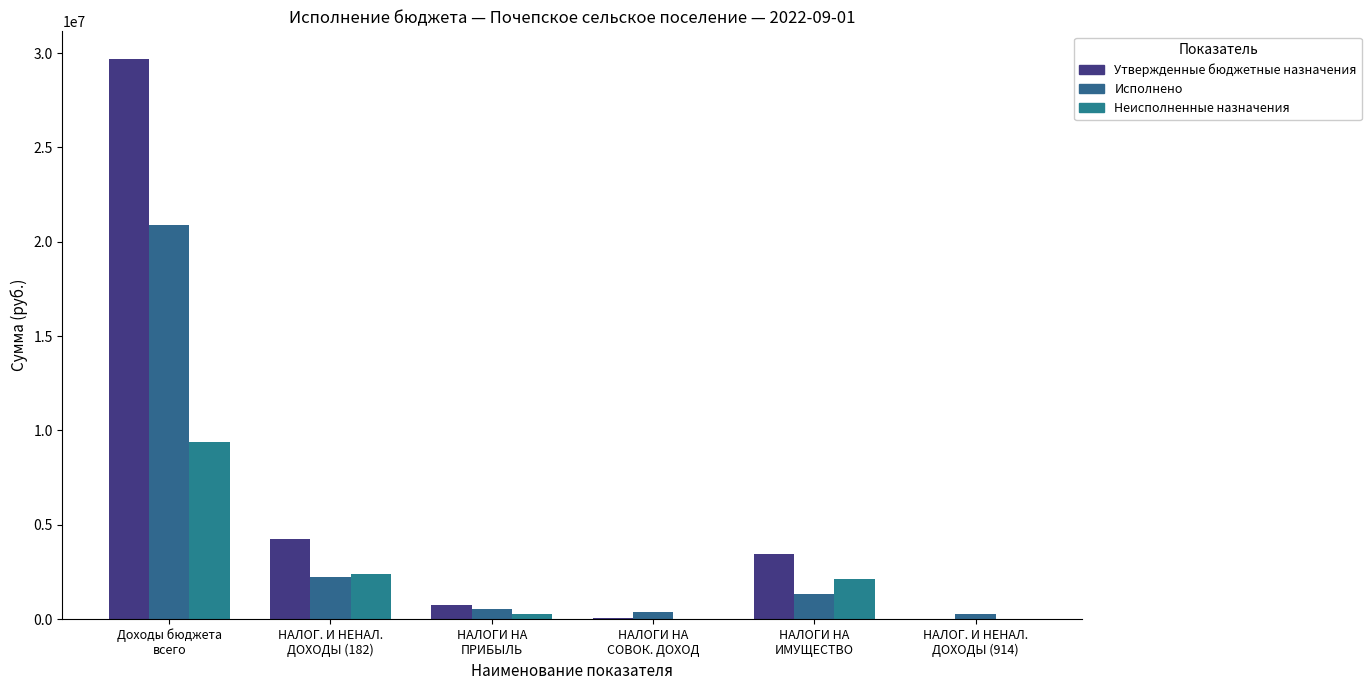

Reading right to left, what are all the values shown in this chart?

Утвержденные бюджетные назначения: 21000.0	3439000.0	30000.0	765000.0	4234000.0	29669597.8
Исполнено: 271484.4	1333702.9	368493.9	510696.8	2212893.5	20883339.4
Неисполненные назначения: 15000.0	2105297.1	0.0	256494.3	2361791.4	9392427.8